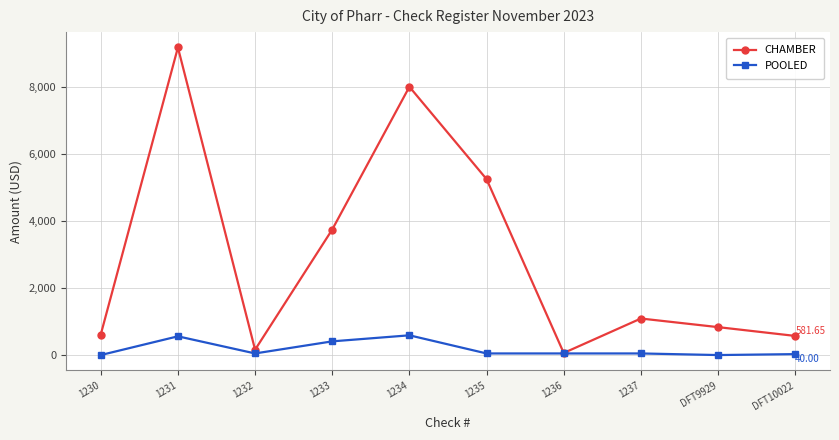

How many lines are shown in the chart?

2